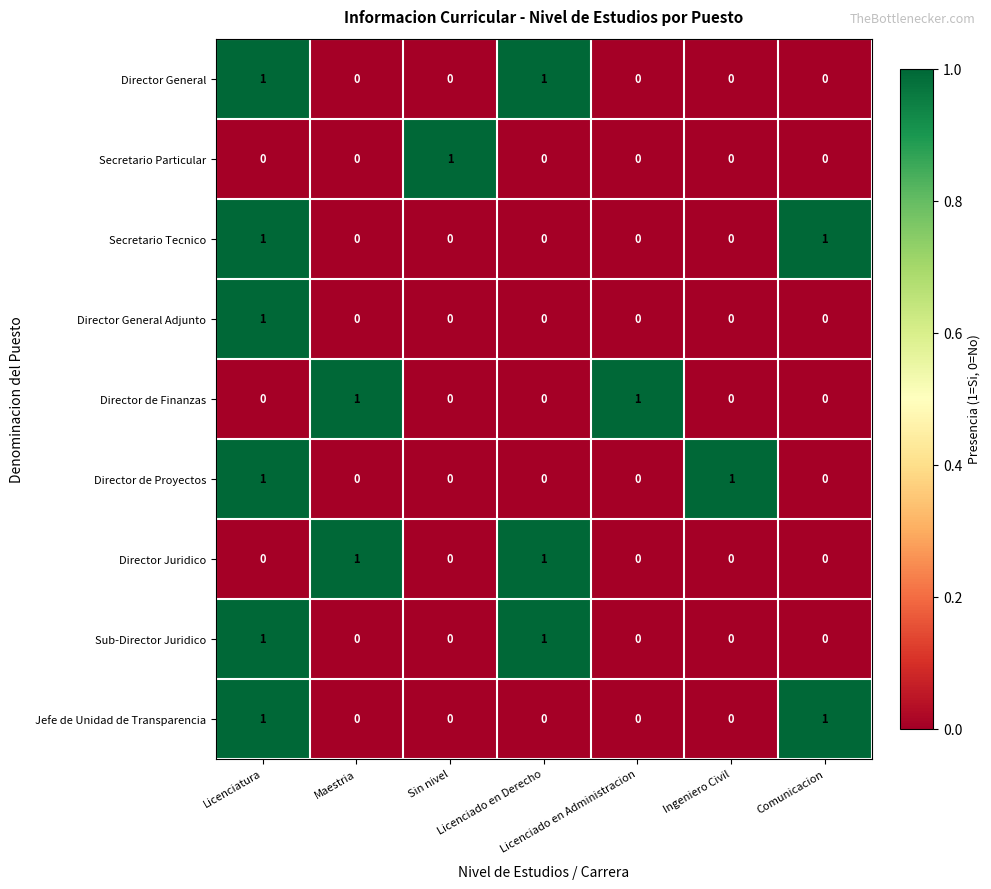

Count the Director General Adjunto values in the range 0 to 1.

7